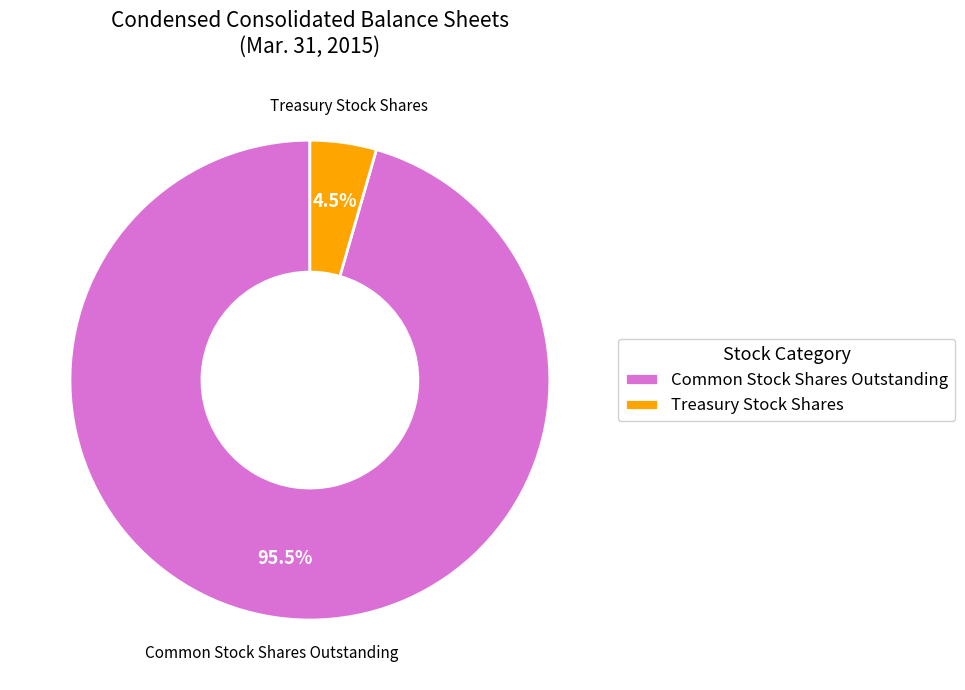

Which category has the biggest portion of the pie?

Common Stock Shares Outstanding